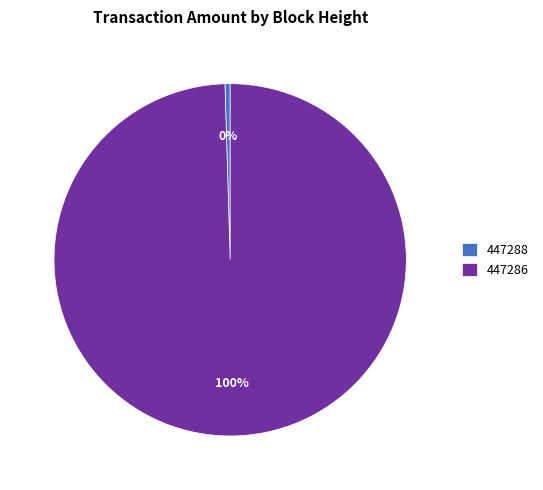

The 447288 slice represents 14% of the pie. True or false?

False